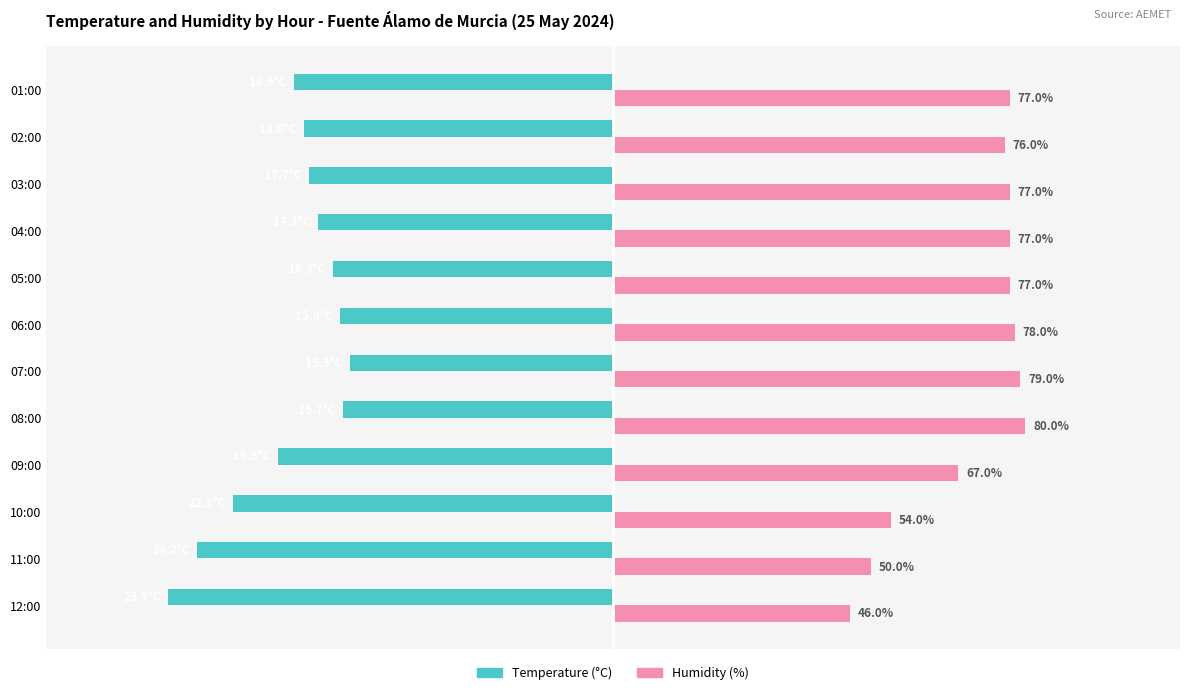

List the series in order of their overall mean, lowest first.

Temperature (°C), Humidity (%)